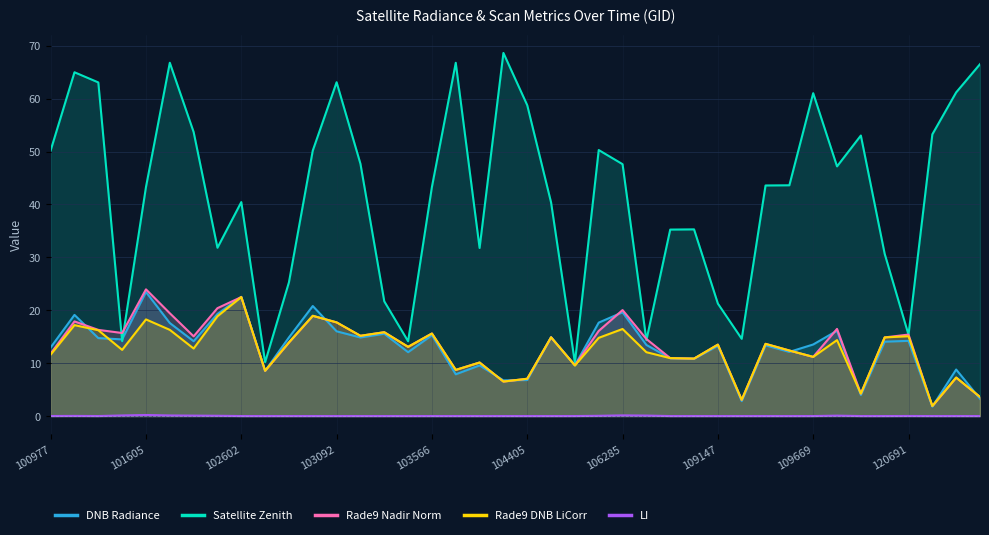

Is it true that Rade9 Nadir Norm equals 5.1 at 102602?

False